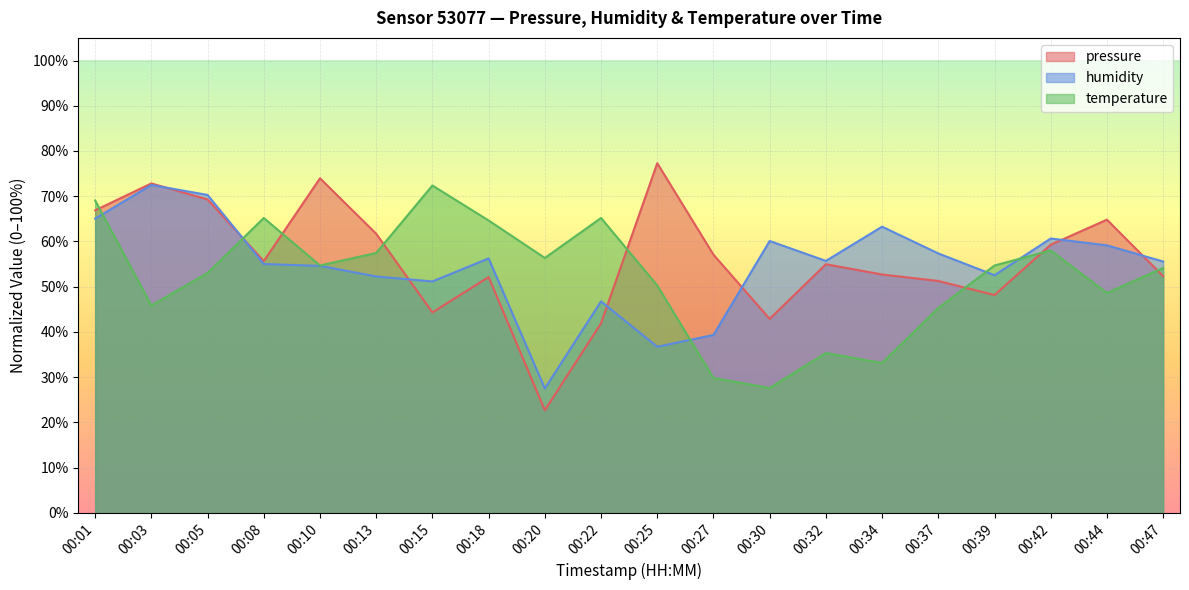

Reading left to right, what are all the values shown in this chart?

pressure: 00:01=66.9	00:03=72.8	00:05=69.3	00:08=55.7	00:10=74.0	00:13=61.7	00:15=44.3	00:18=52.1	00:20=22.7	00:22=41.9	00:25=77.3	00:27=57.1	00:30=42.9	00:32=55.0	00:34=52.7	00:37=51.3	00:39=48.2	00:42=59.3	00:44=64.8	00:47=52.3
humidity: 00:01=65.1	00:03=72.5	00:05=70.3	00:08=55.0	00:10=54.6	00:13=52.3	00:15=51.2	00:18=56.3	00:20=27.5	00:22=46.8	00:25=36.7	00:27=39.3	00:30=60.1	00:32=55.7	00:34=63.3	00:37=57.4	00:39=52.5	00:42=60.7	00:44=59.1	00:47=55.6
temperature: 00:01=69.1	00:03=45.9	00:05=53.0	00:08=65.2	00:10=54.7	00:13=57.5	00:15=72.4	00:18=64.6	00:20=56.4	00:22=65.2	00:25=50.3	00:27=29.8	00:30=27.6	00:32=35.4	00:34=33.1	00:37=45.3	00:39=54.7	00:42=58.0	00:44=48.6	00:47=54.1